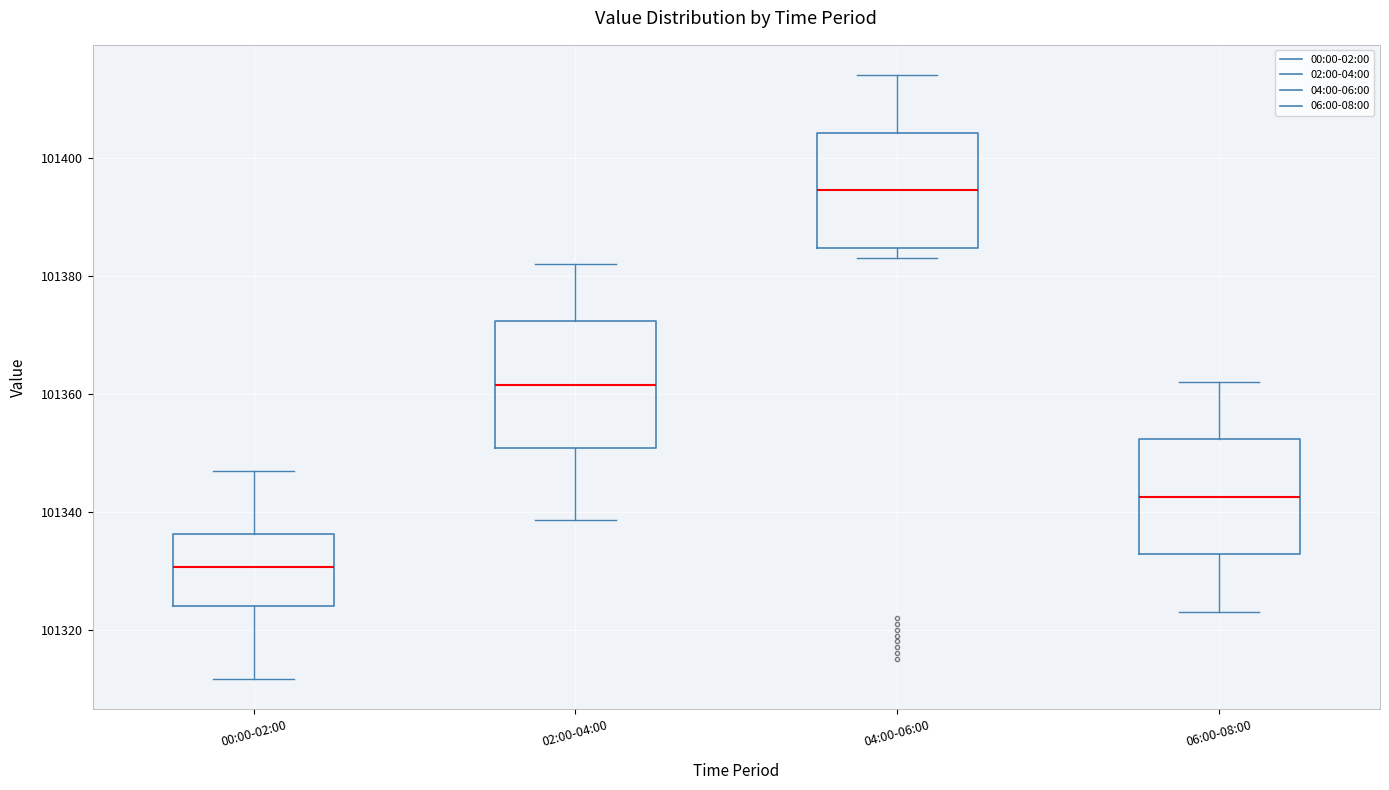

Which box has the lowest median line?

00:00-02:00